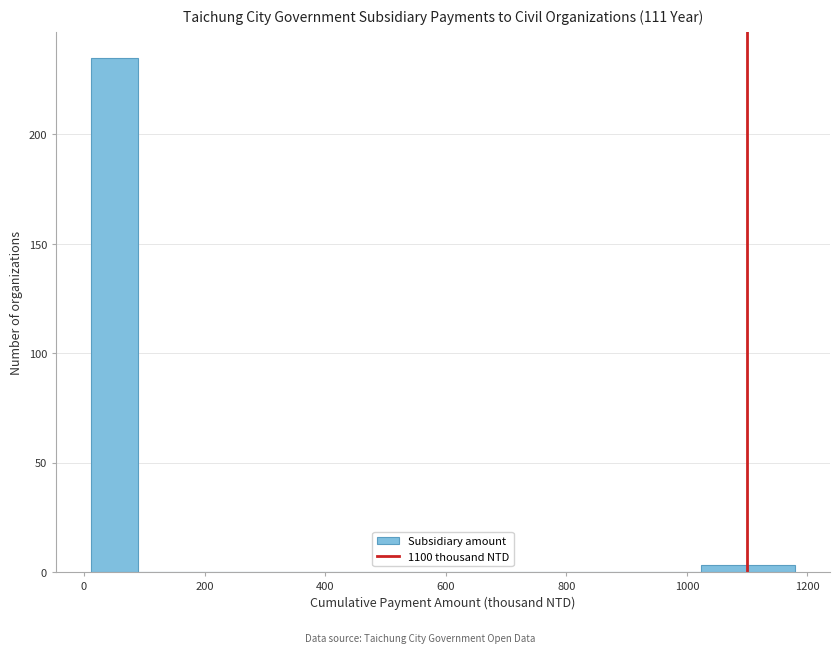

Read against the x-axis, roughly where is the centre of the tallest bar?

60